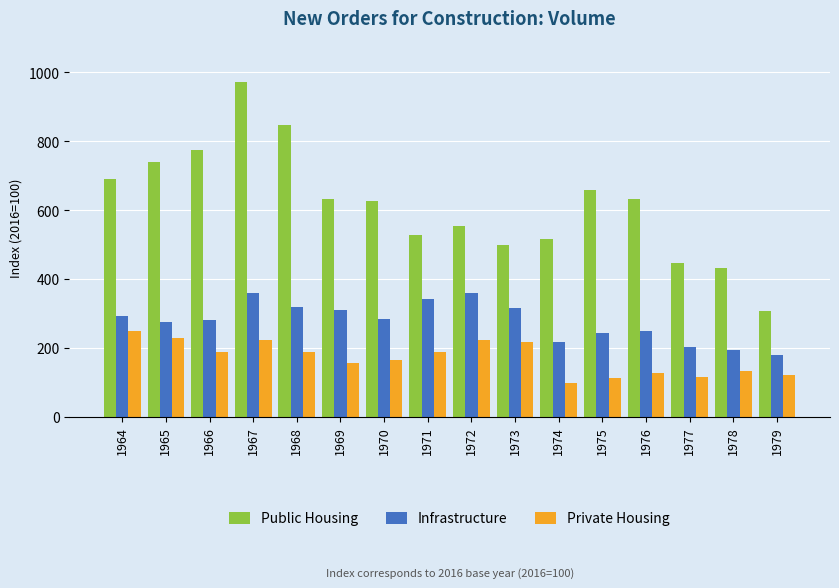

What are all the series names shown in the legend?

Public Housing, Infrastructure, Private Housing